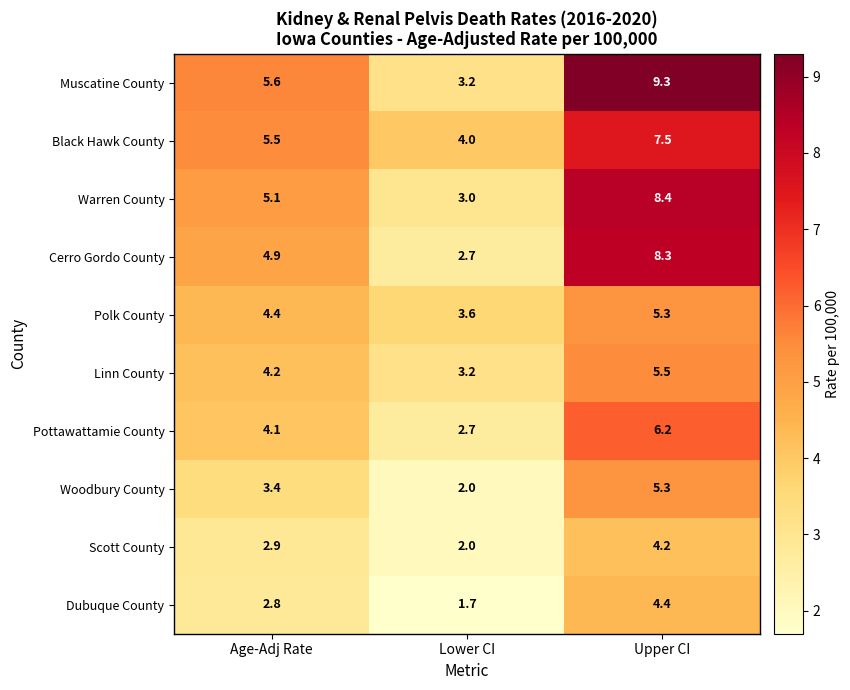

Which series has the largest total across all categories?

Muscatine County